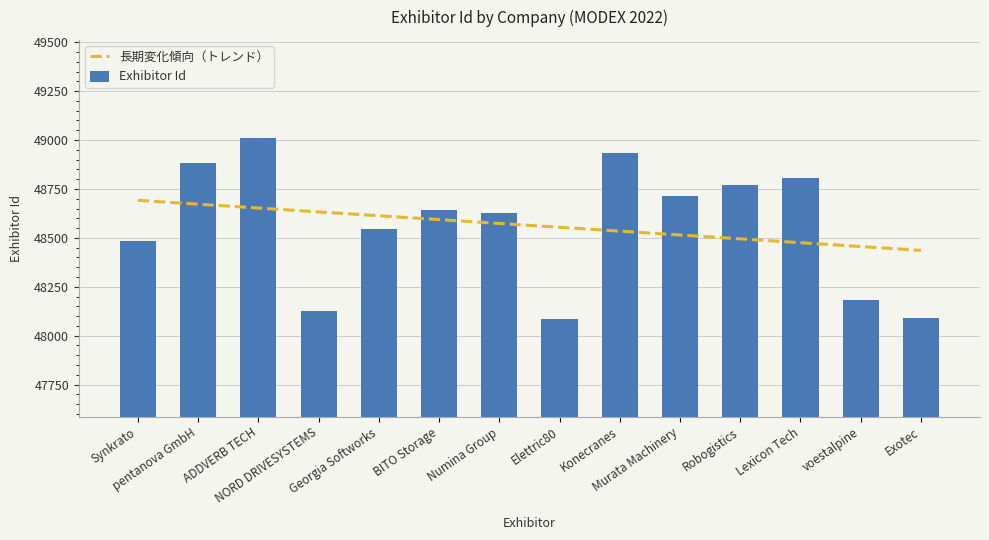

Where does the data first go above 48642?

pentanova GmbH